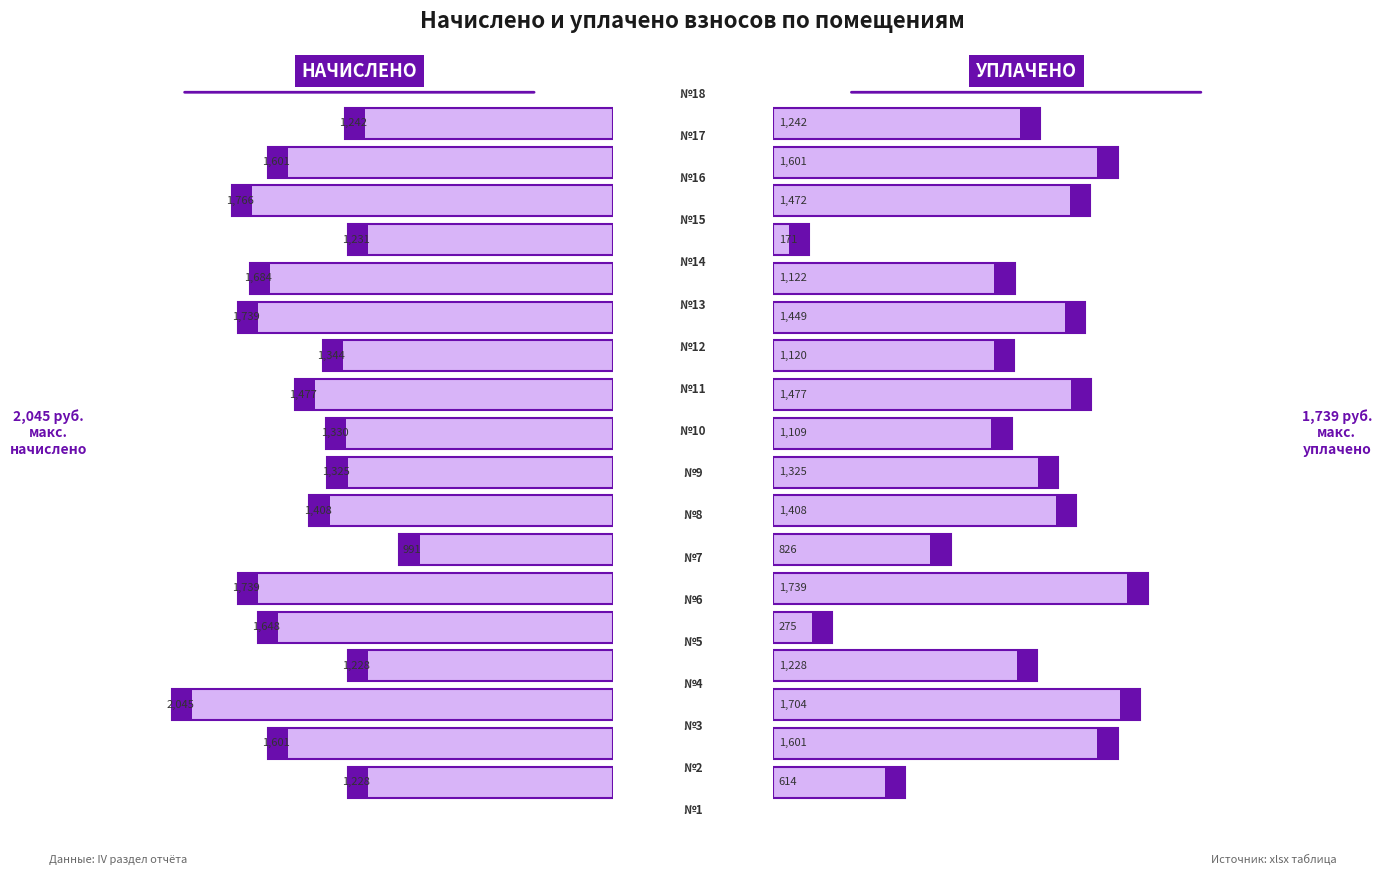

What is the maximum value for начислено?

2045.2